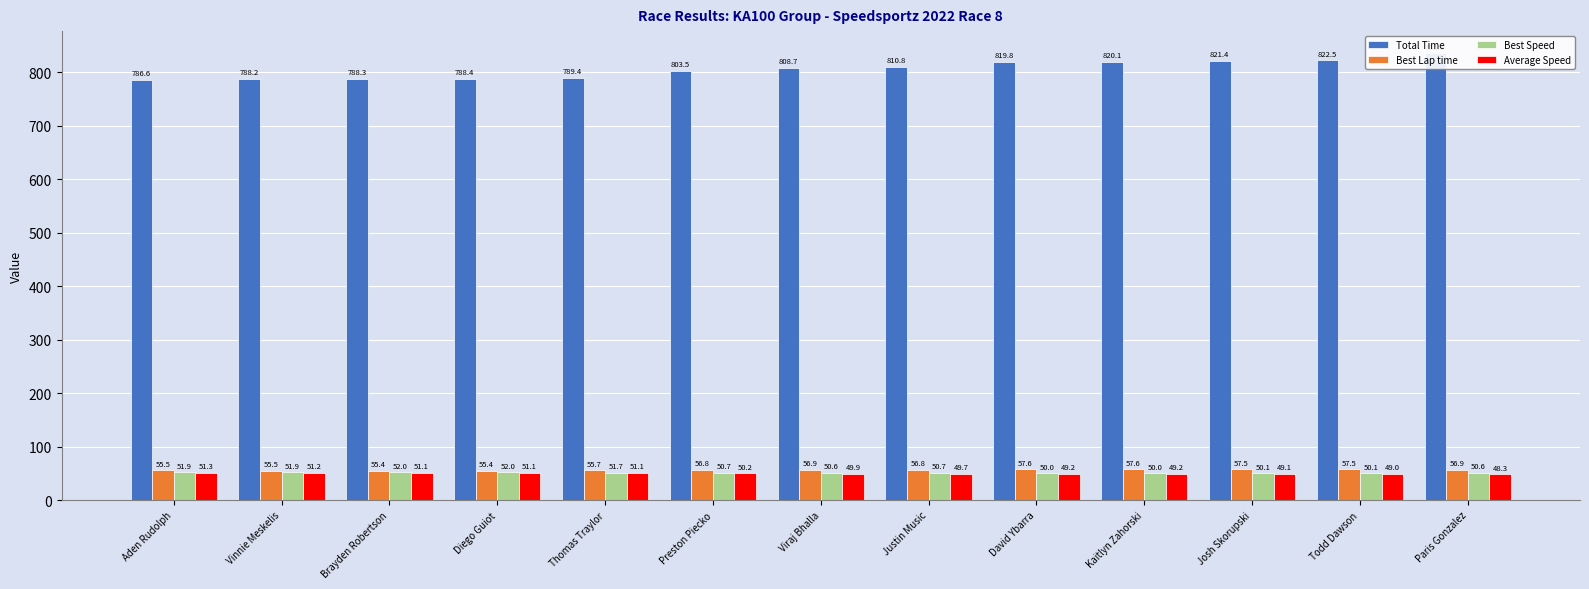

What are all the series names shown in the legend?

Total Time, Best Lap time, Best Speed, Average Speed